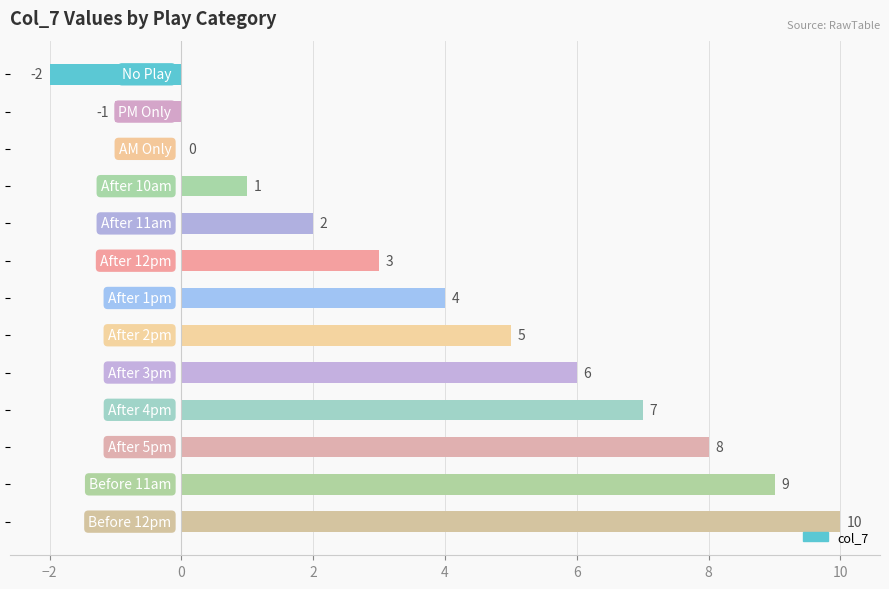

Does the chart contain stacked bars?

No